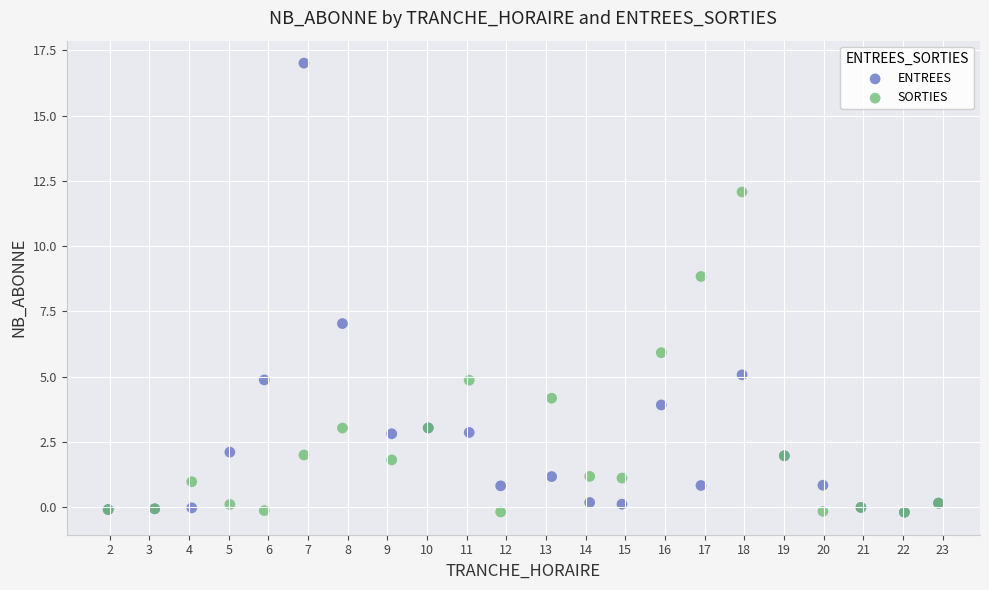

Which series has the widest spread of Y values?

ENTREES